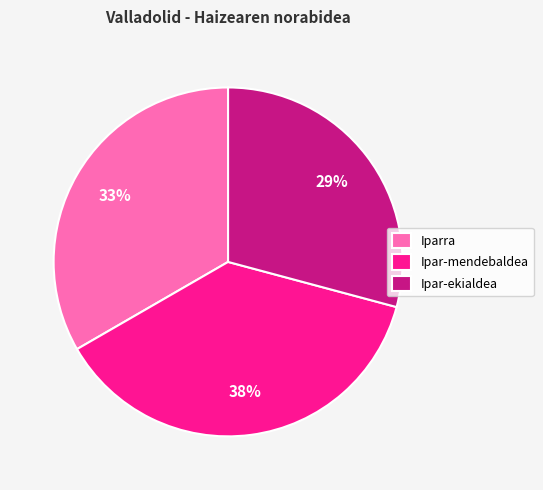

Does any single category account for the majority?

No